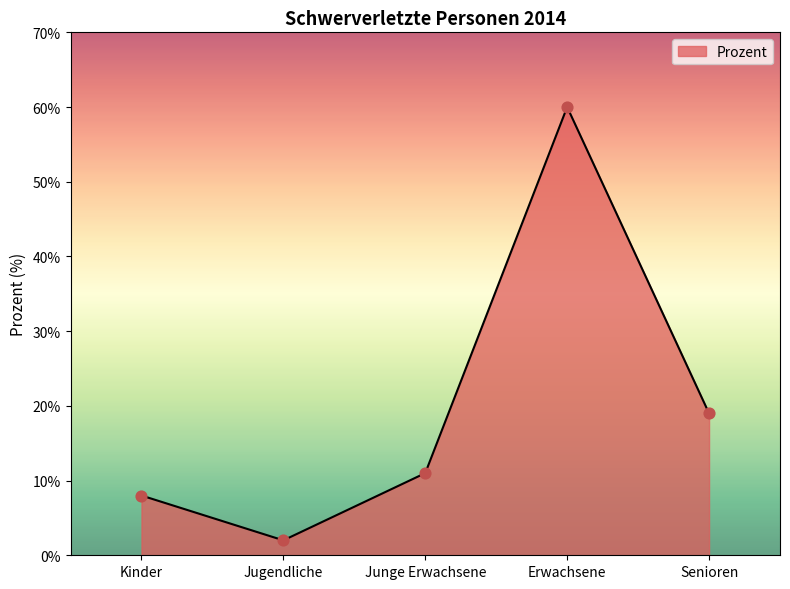

What is the change in value from Kinder to Junge Erwachsene?

+3